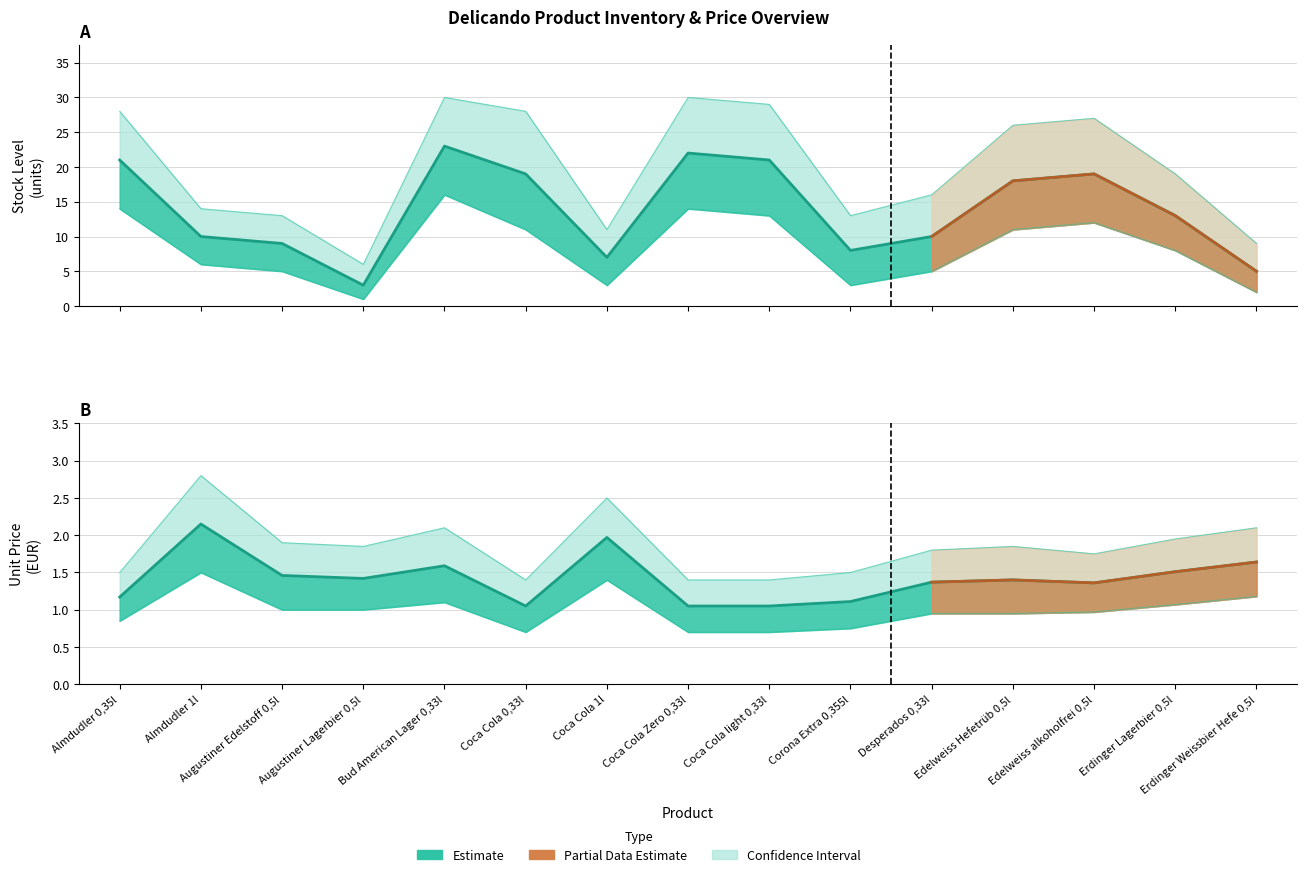

Where is the first local minimum for Price (Partial)?

Augustiner Lagerbier 0,5l